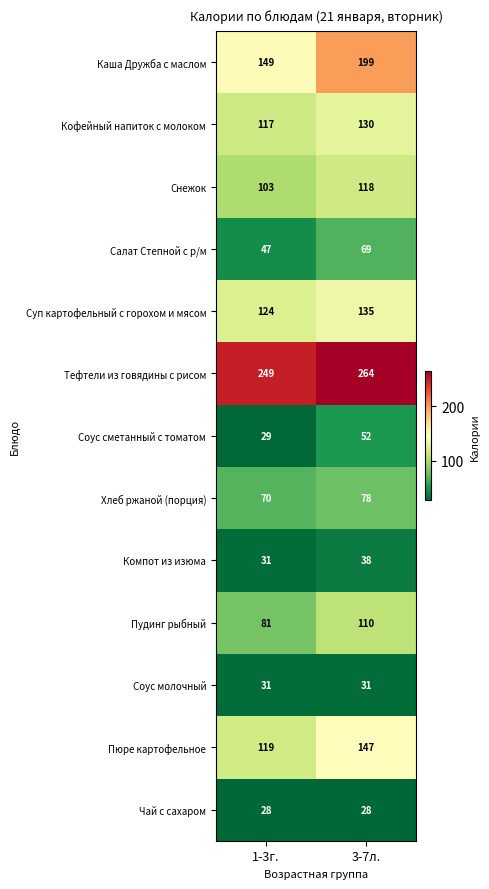

Reading right to left, transcribe all the data shown in this chart.

Каша Дружба с маслом: 3-7л.=199	1-3г.=149
Кофейный напиток с молоком: 3-7л.=130	1-3г.=117
Снежок: 3-7л.=118	1-3г.=103
Салат Степной с р/м: 3-7л.=69	1-3г.=47
Суп картофельный с горохом и мясом: 3-7л.=135	1-3г.=124
Тефтели из говядины с рисом: 3-7л.=264	1-3г.=249
Соус сметанный с томатом: 3-7л.=52	1-3г.=29
Хлеб ржаной (порция): 3-7л.=78	1-3г.=70
Компот из изюма: 3-7л.=38	1-3г.=31
Пудинг рыбный: 3-7л.=110	1-3г.=81
Соус молочный: 3-7л.=31	1-3г.=31
Пюре картофельное: 3-7л.=147	1-3г.=119
Чай с сахаром: 3-7л.=28	1-3г.=28